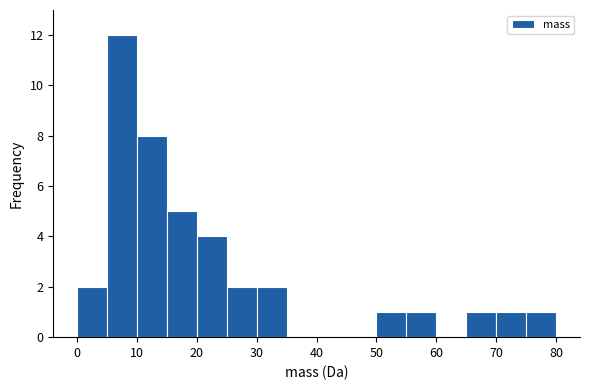

Reading left to right, transcribe this chart: for each bar, give the range it covers on the x-axis and its height. The values are not printed on the chart, so give them approximately, as read against the axis.

0 to 5: 2
5 to 10: 12
10 to 15: 8
15 to 20: 5
20 to 25: 4
25 to 30: 2
30 to 35: 2
35 to 40: 0
40 to 45: 0
45 to 50: 0
50 to 55: 1
55 to 60: 1
60 to 65: 0
65 to 70: 1
70 to 75: 1
75 to 80: 1